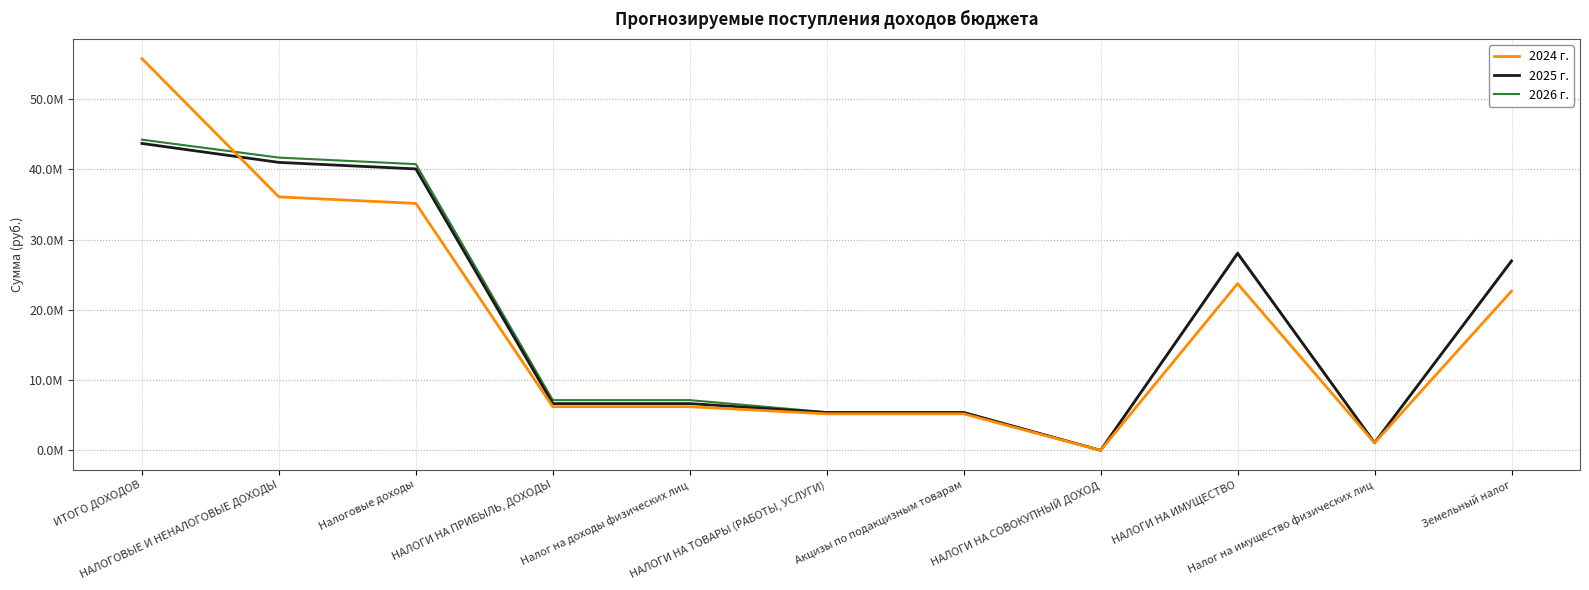

What are all the series names shown in the legend?

2024 г., 2025 г., 2026 г.